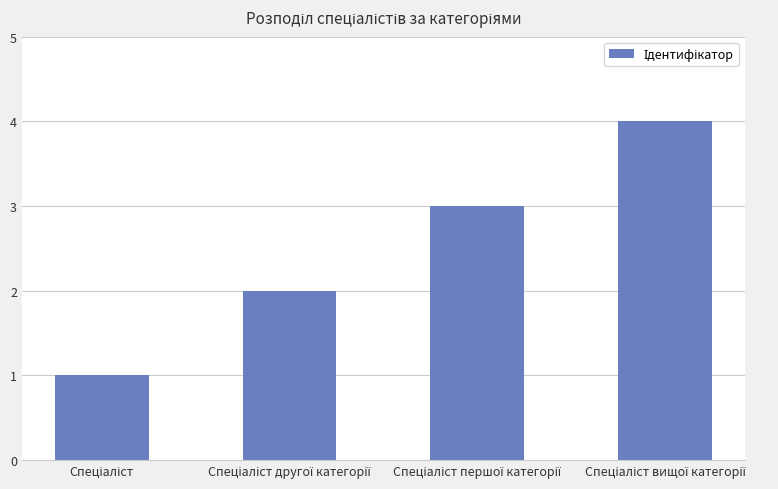

What is the maximum value shown in the chart?

4